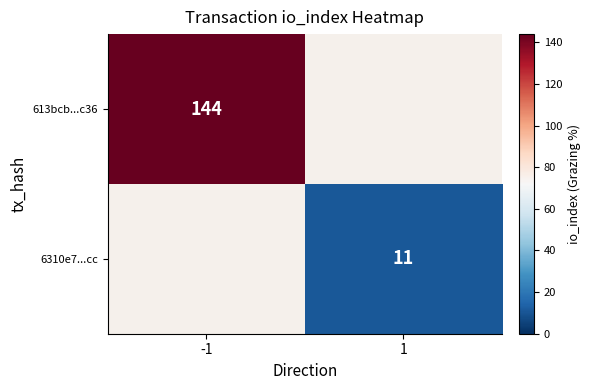

Is it true that 6310e7...cc equals 11 at 1?

True